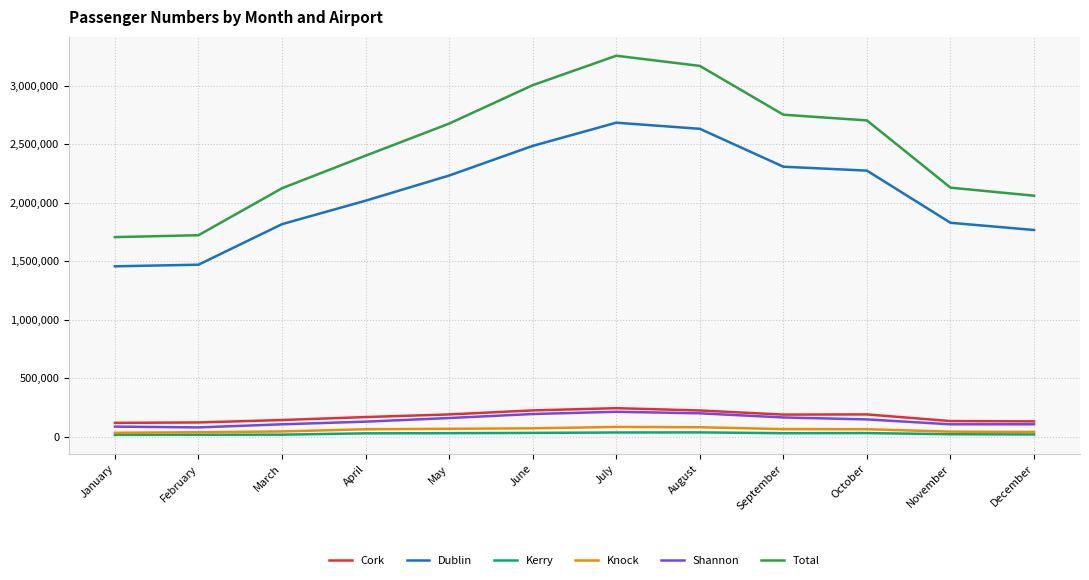

True or false: Cork has a value of 117183 at January.

True